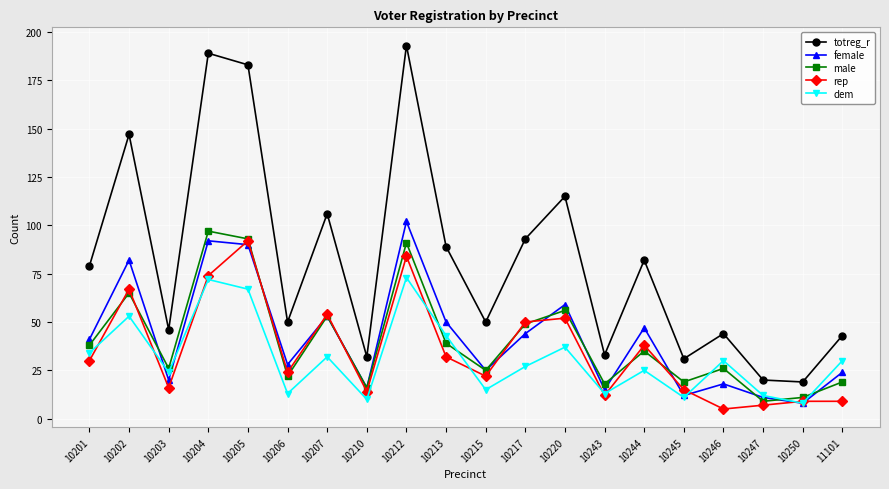

How many interior local peaks does the totreg_r series have?

7